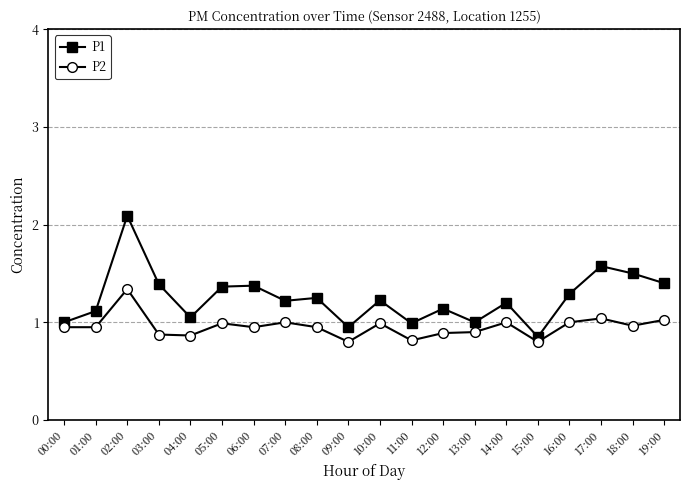

How many lines are shown in the chart?

2